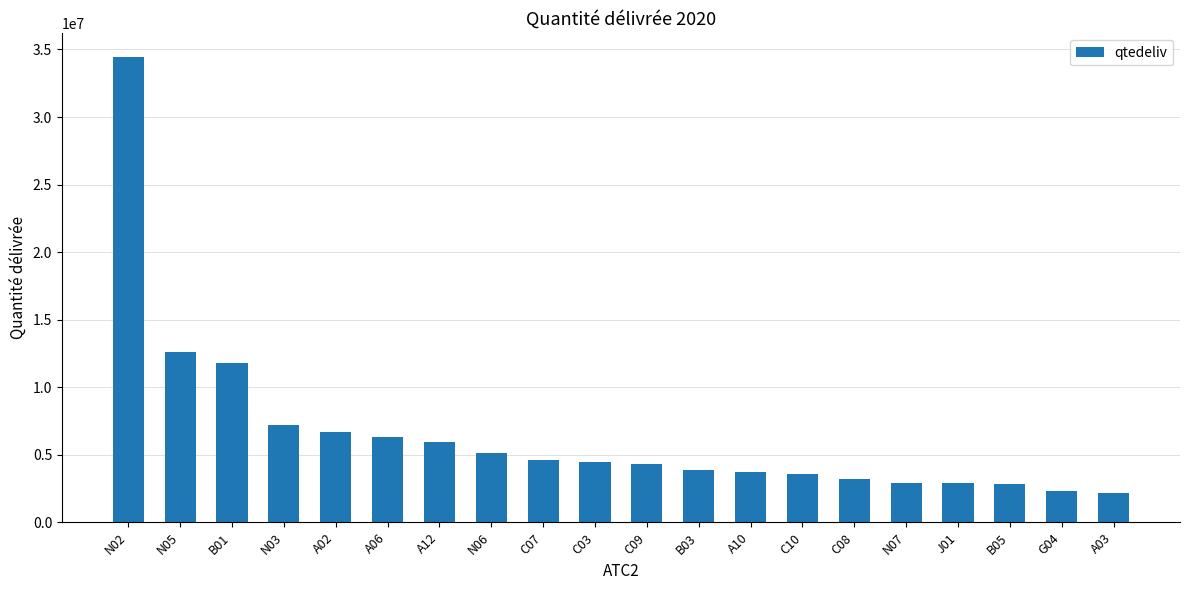

What is the ratio of the value at B05 to the value at B01?

0.2